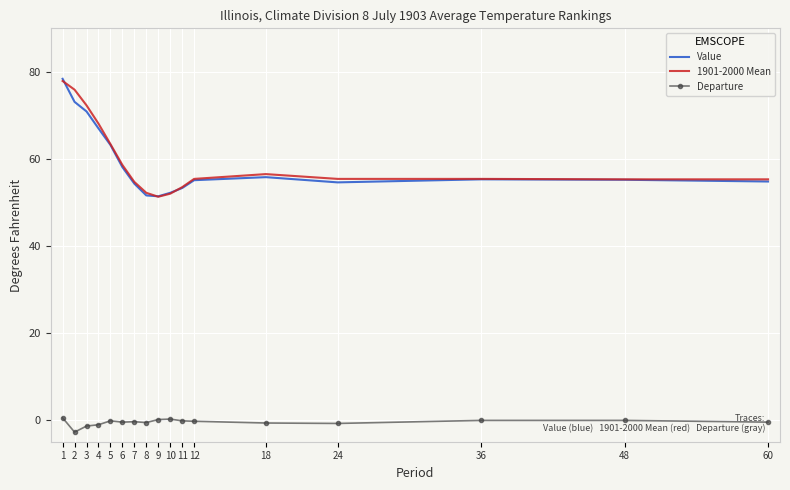

True or false: Value and Departure cross at least once.

False